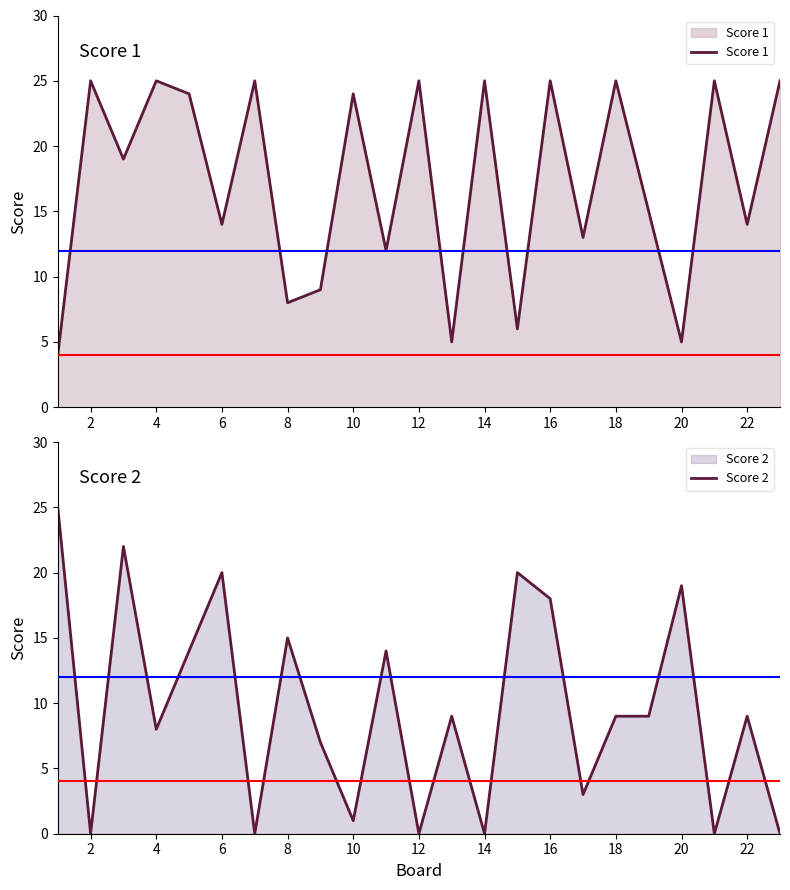

What are all the series names shown in the legend?

Score 1, Score 2